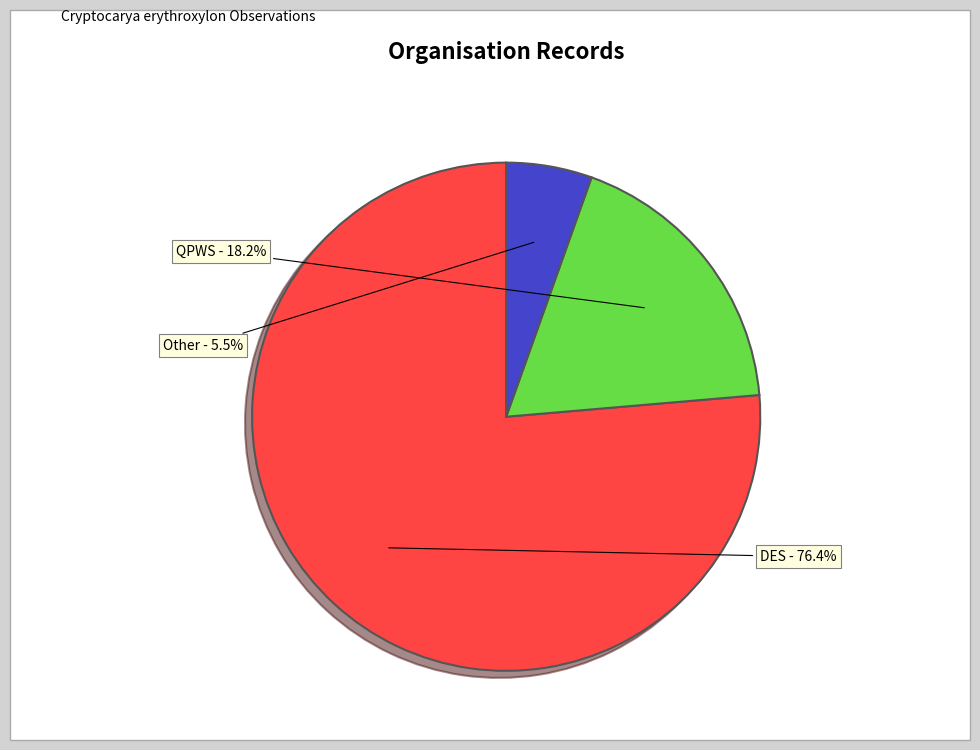

Is there a majority slice in this chart?

Yes